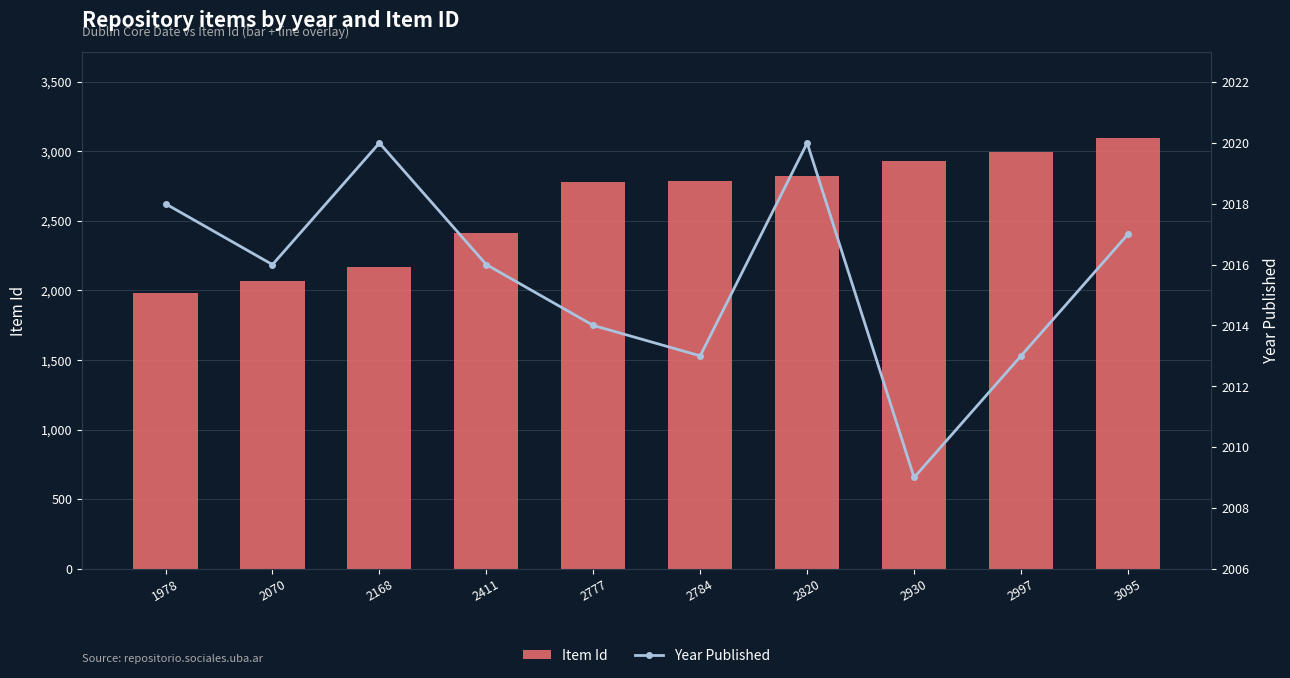

What are all the series names shown in the legend?

Item Id, Year Published